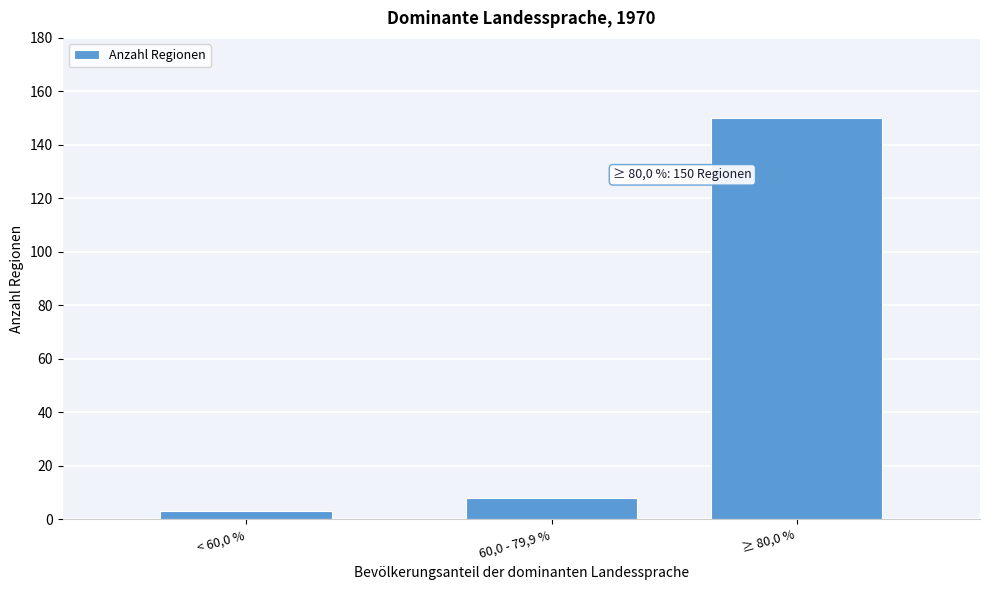

Reading left to right, extract all data points from this chart.

3	8	150